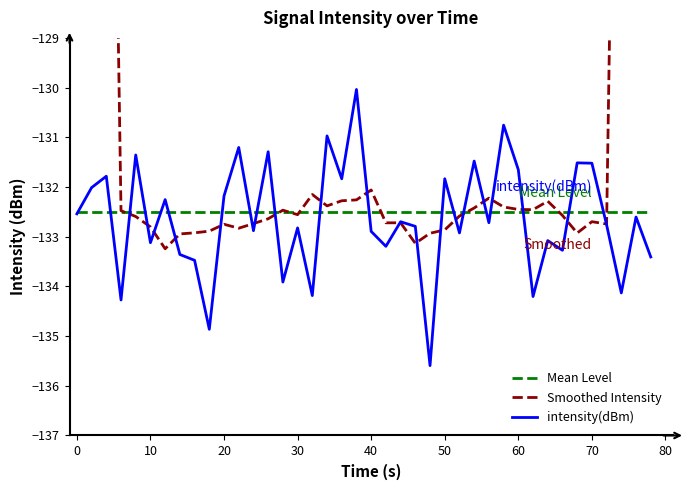

What is the approximate value of intensity(dBm) at 0?

-132.5